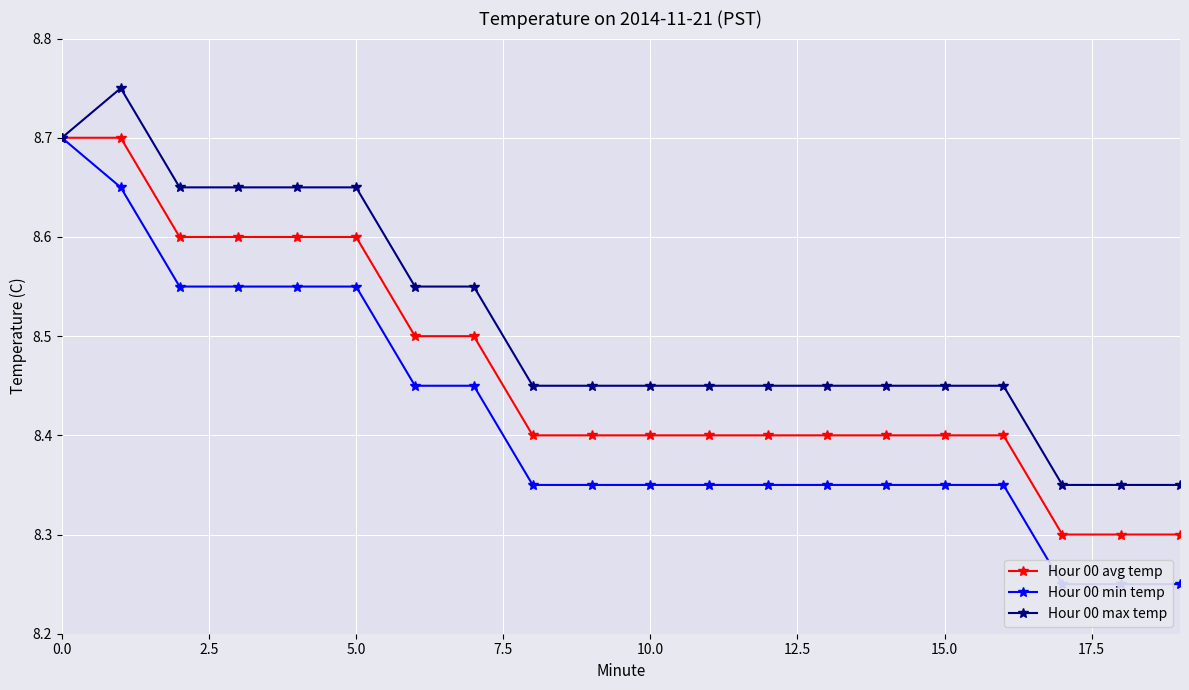

What is the highest value of the Hour 00 min temp series?

8.7